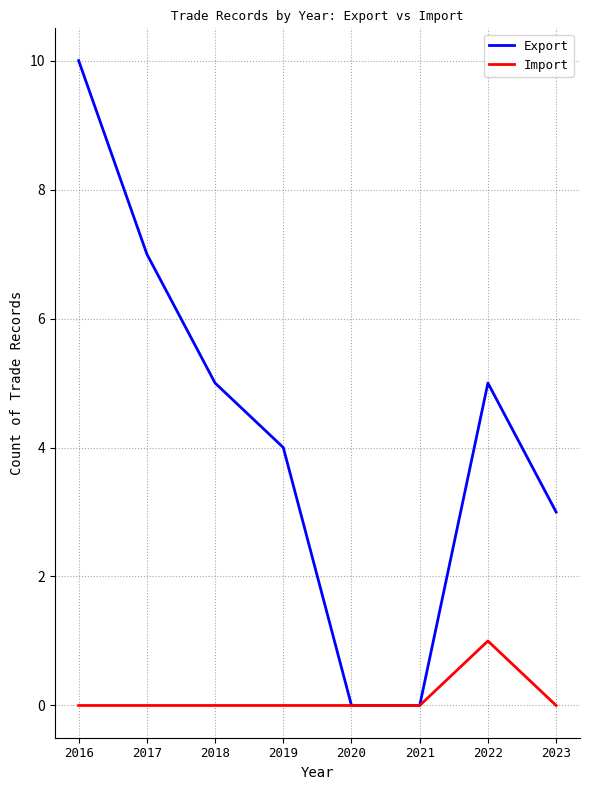

List the series in order of their overall mean, highest first.

Export, Import